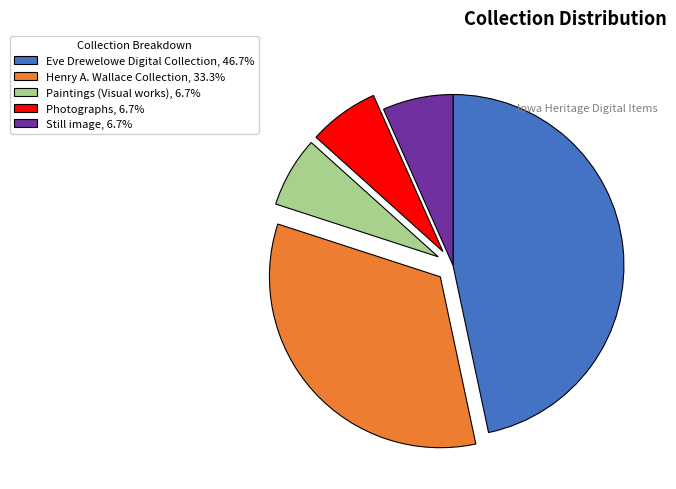

Is the sum of Eve Drewelowe Digital Collection, 46.7% and Photographs, 6.7% greater than half?

Yes